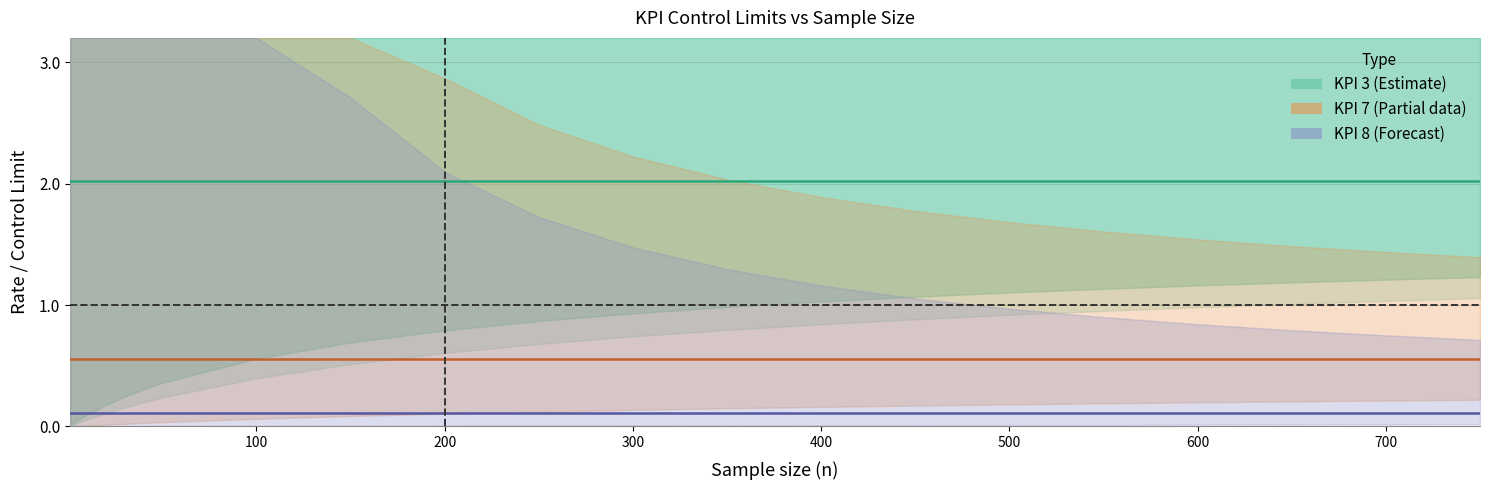

Reading left to right, extract all data points from this chart.

KPI 3 centre: 2.0	2.0	2.0	2.0	2.0	2.0	2.0	2.0	2.0	2.0	2.0	2.0	2.0	2.0	2.0	2.0	2.0	2.0	2.0	2.0
KPI 7 centre: 0.6	0.6	0.6	0.6	0.6	0.6	0.6	0.6	0.6	0.6	0.6	0.6	0.6	0.6	0.6	0.6	0.6	0.6	0.6	0.6
KPI 8 centre: 0.1	0.1	0.1	0.1	0.1	0.1	0.1	0.1	0.1	0.1	0.1	0.1	0.1	0.1	0.1	0.1	0.1	0.1	0.1	0.1